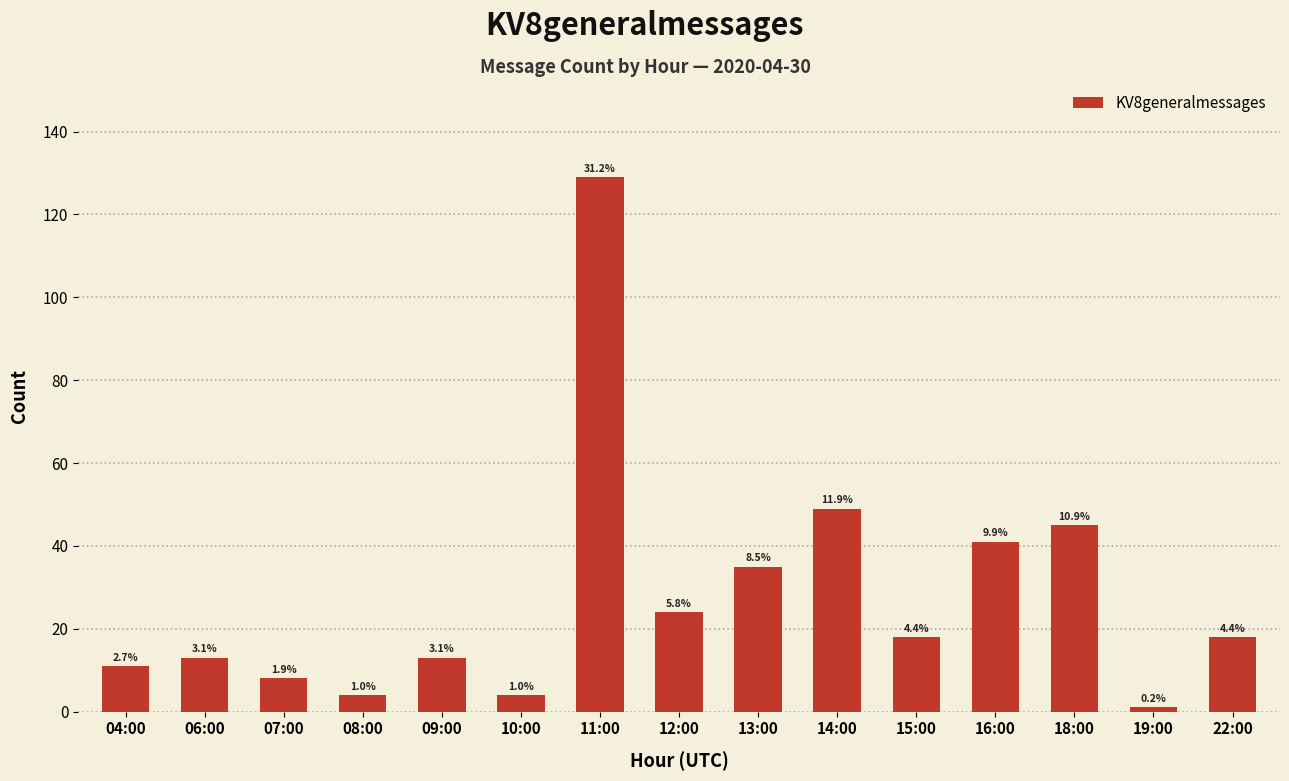

Between 04:00 and 19:00, which is larger?

04:00